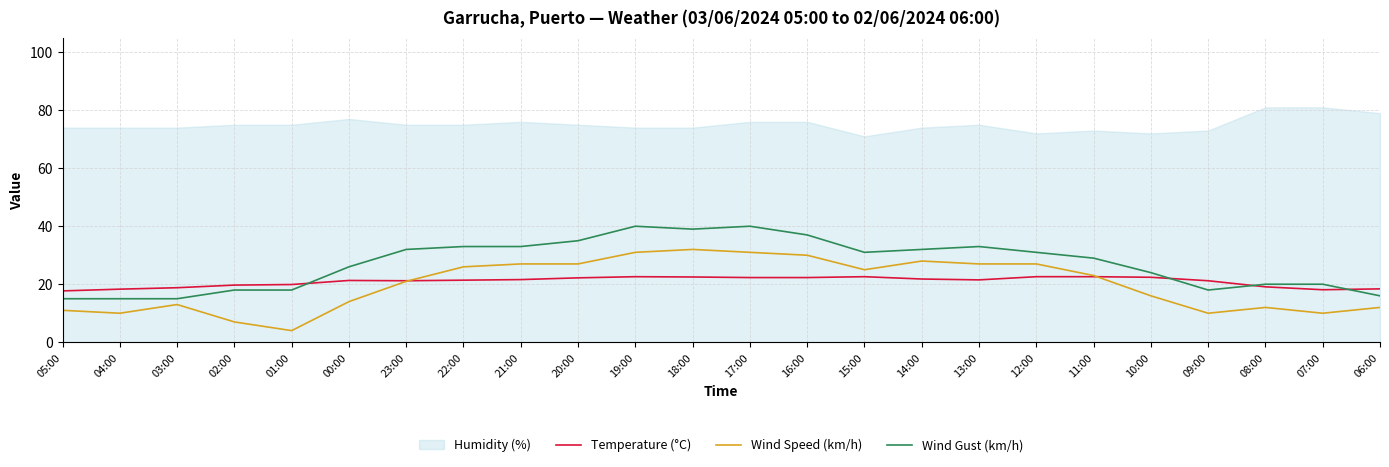

Does the chart display data point markers on the line(s)?

No